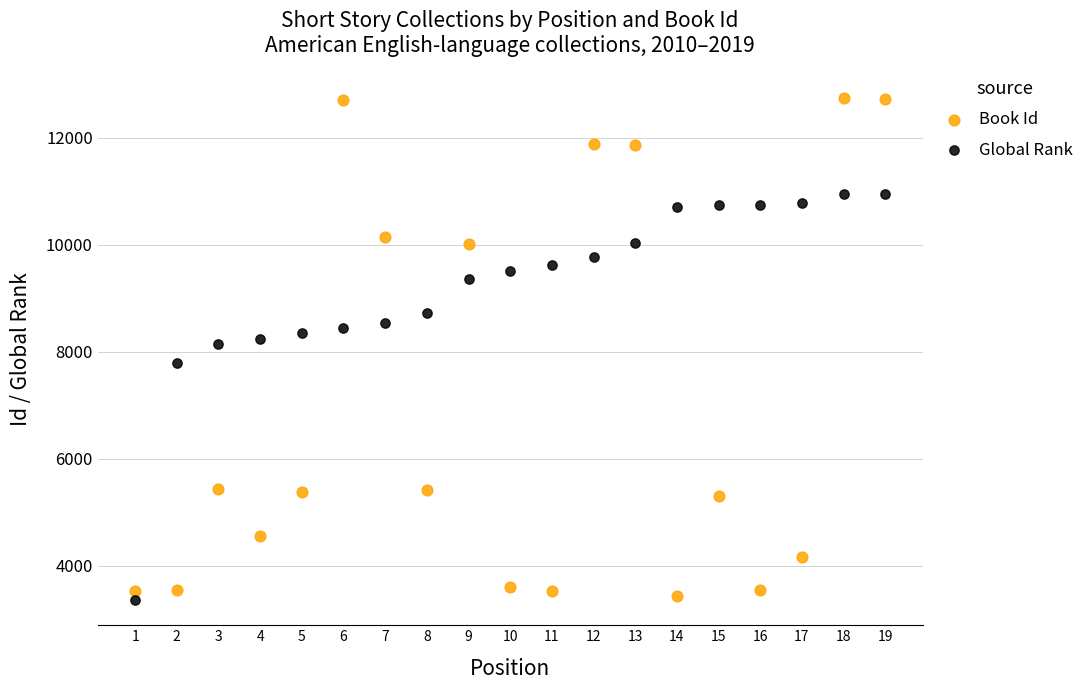

What is the X range (max minus min) for the scatter plot?

18